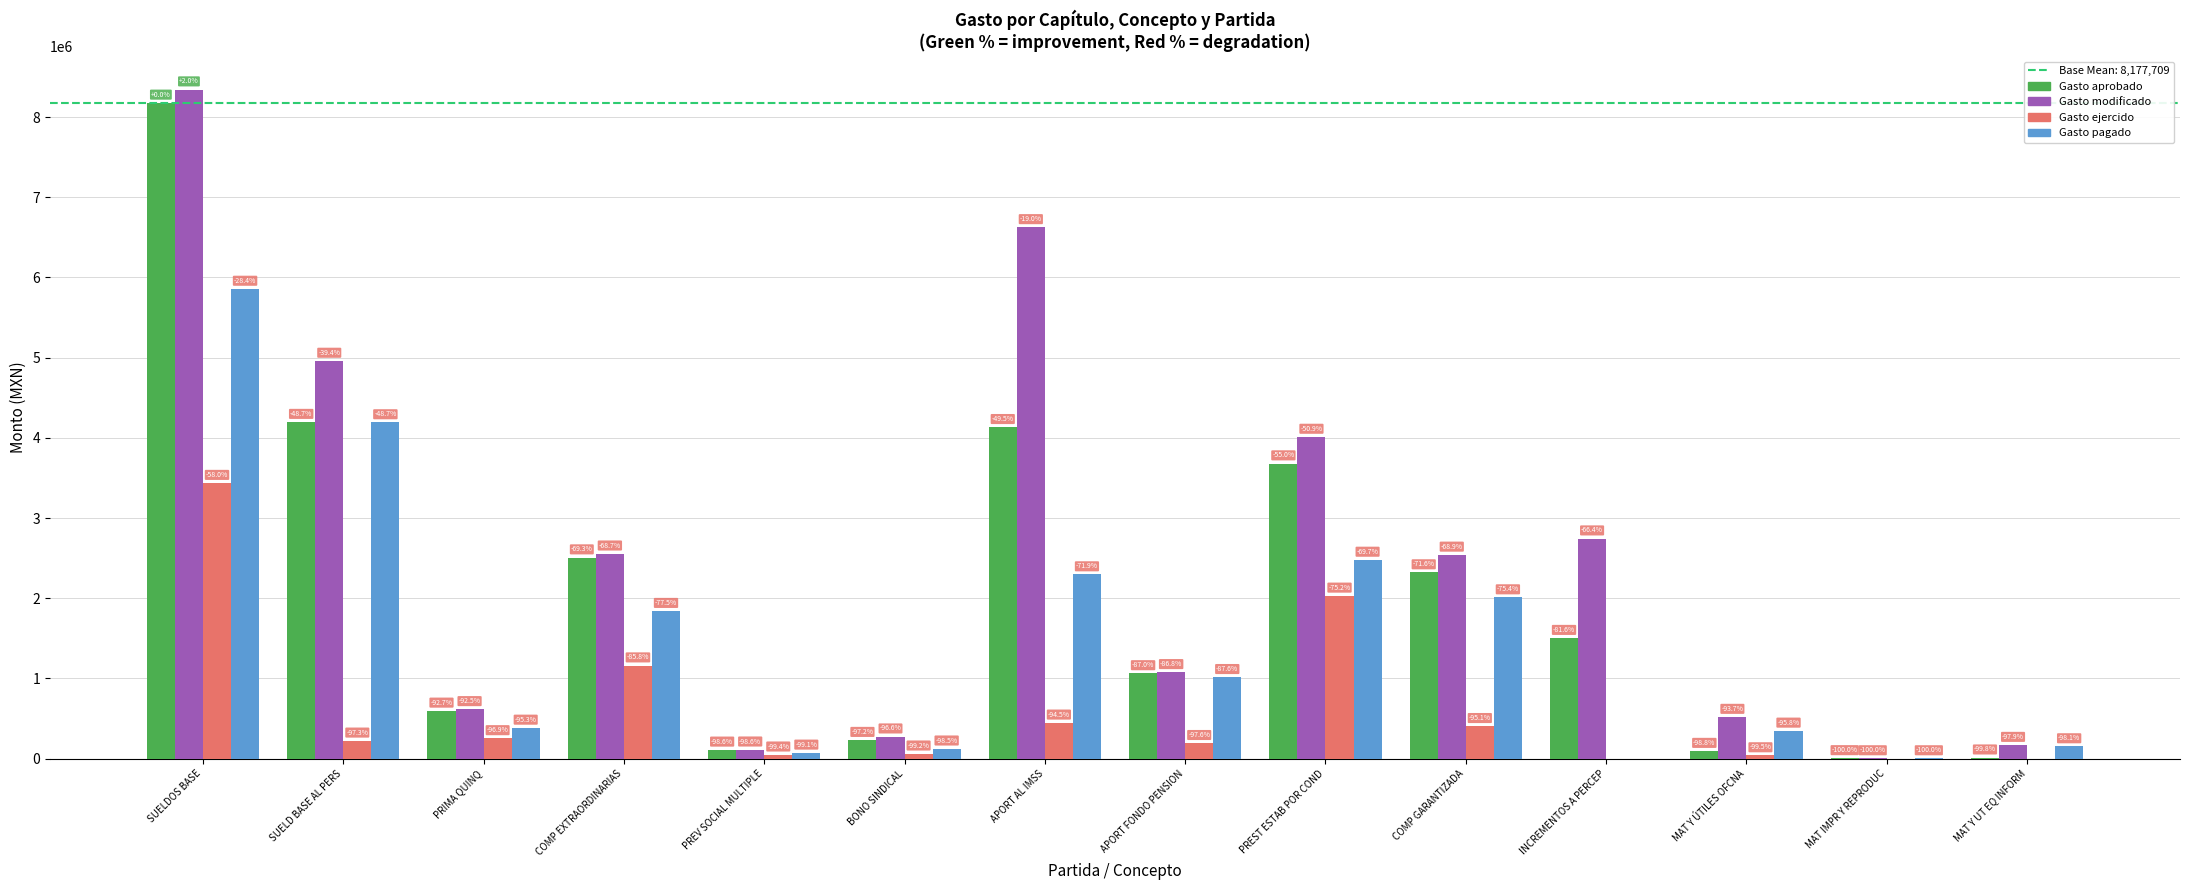

How many groups of bars are there?

14